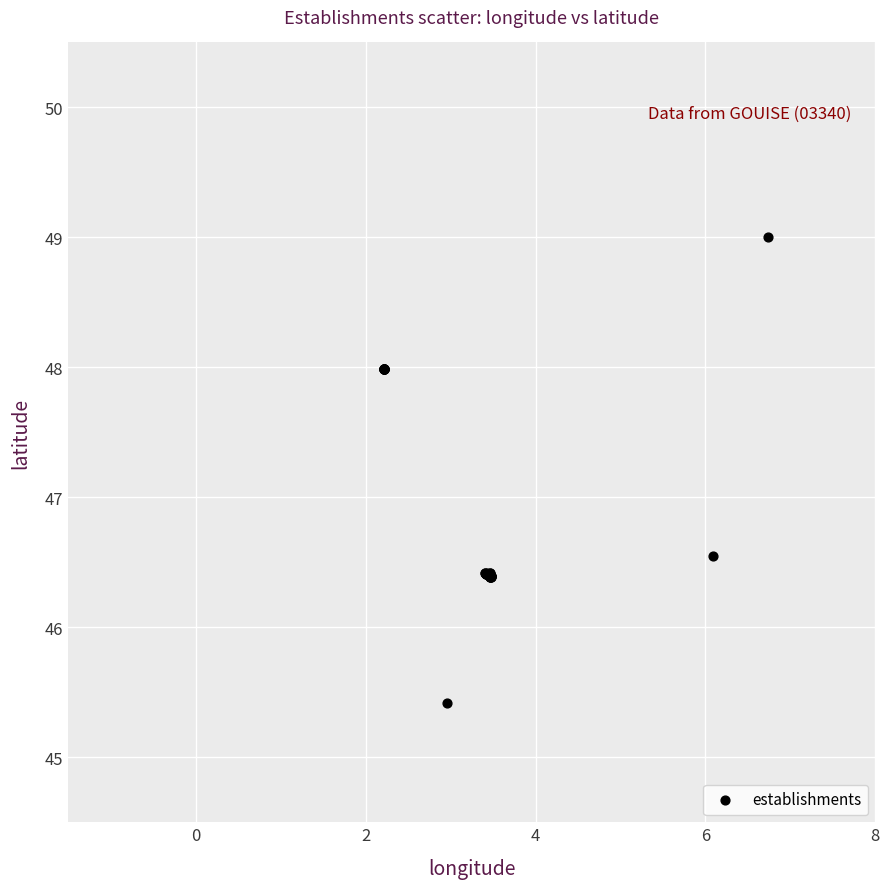

What Y value in the scatter plot is closest to 47?

46.5